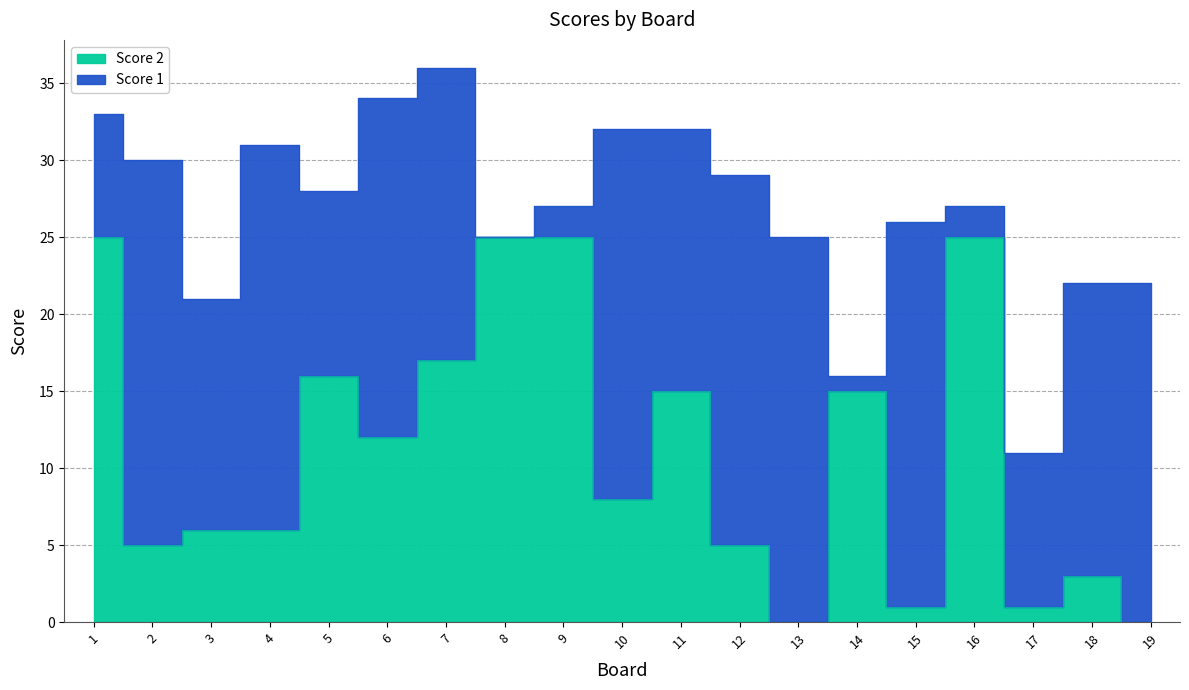

At which label is the value closest to 12?

6